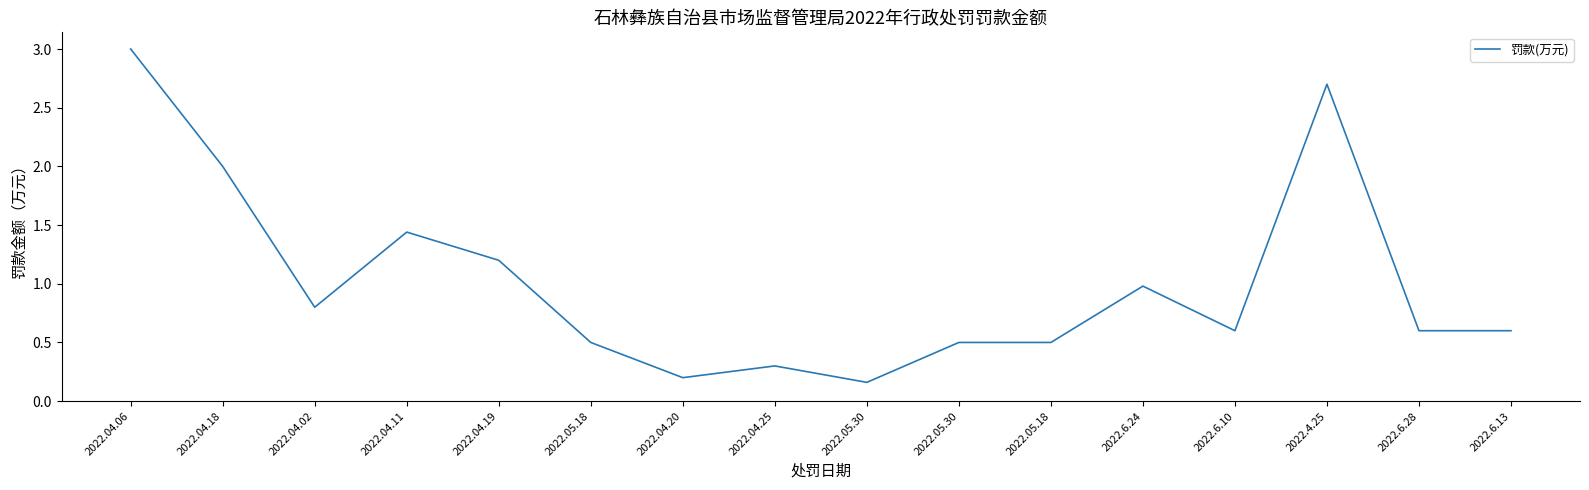

What is the smallest value displayed?

0.2